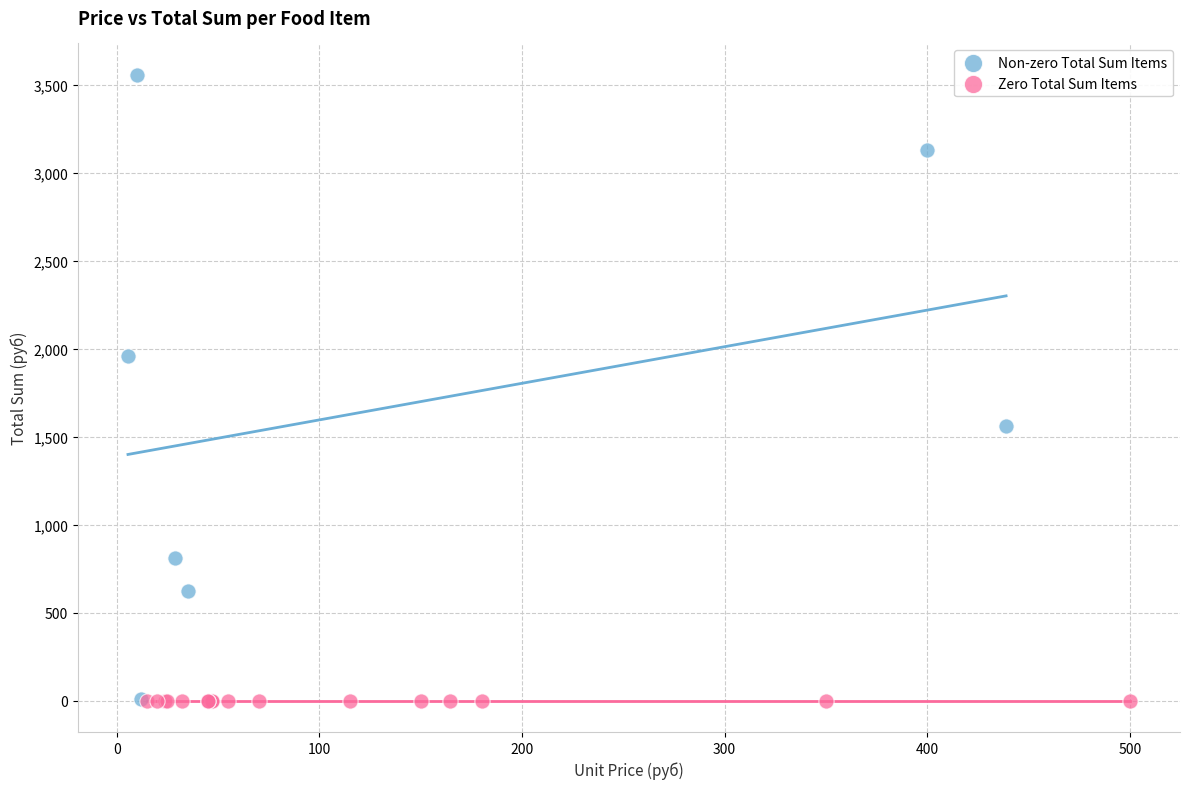

Which series reaches the maximum Y coordinate?

Non-zero Total Sum Items